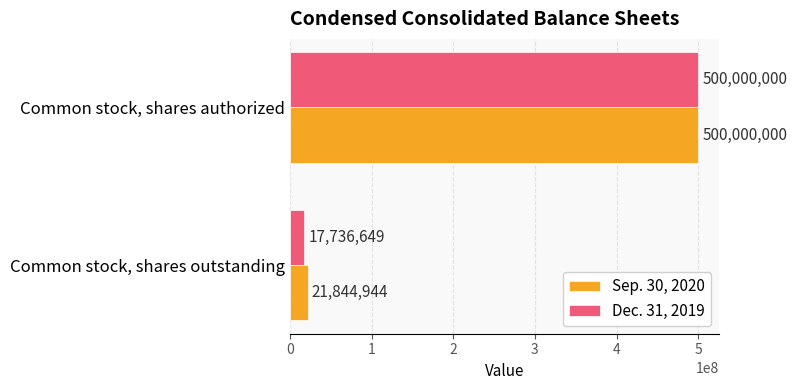

At Common stock, shares outstanding, list the series in order from largest to smallest.

Sep. 30, 2020, Dec. 31, 2019